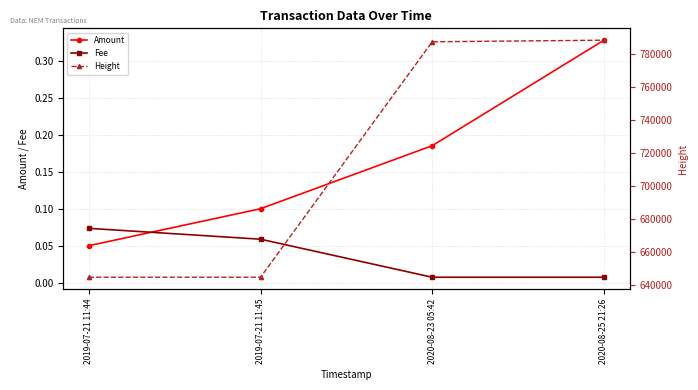

True or false: Fee and Height intersect in this chart.

False